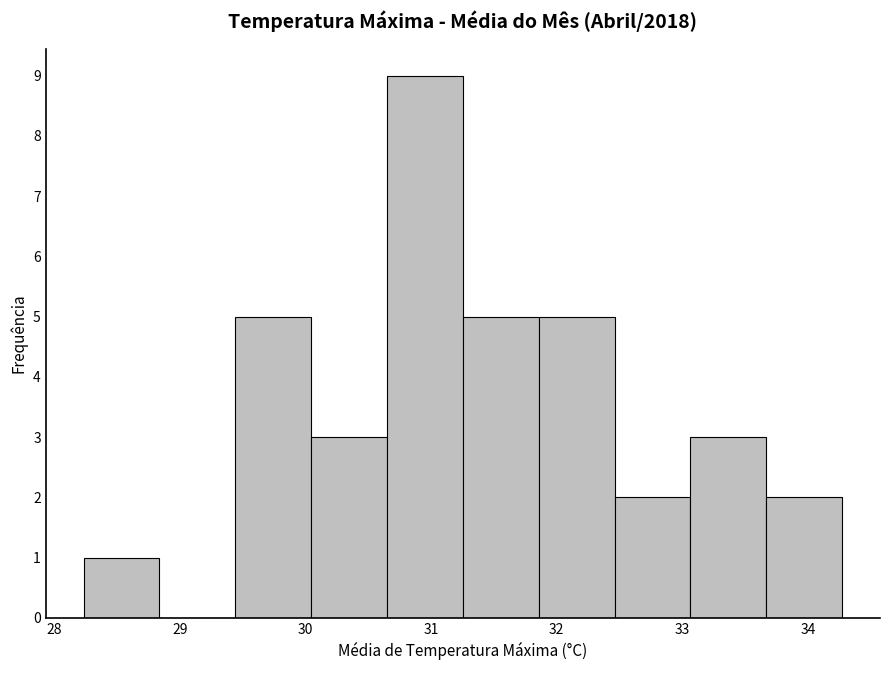

How tall is the bar that spans 32.5 to 33.1 on the x-axis? Neither the bar edges nor the heights are printed on the chart, so give them approximately, as read against the axes.

2